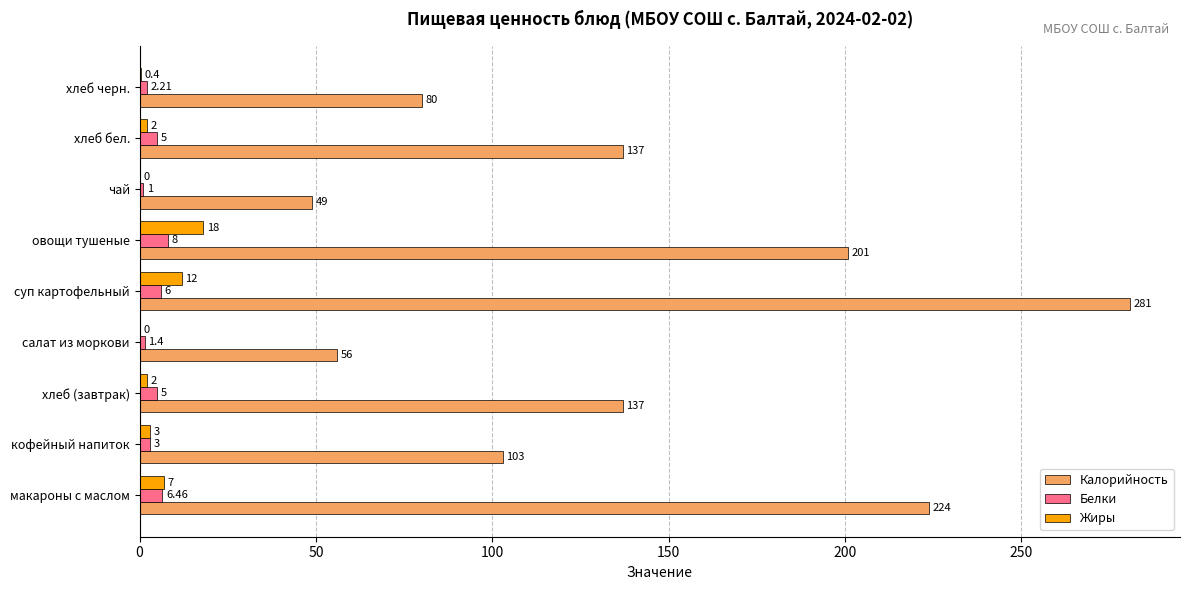

Which series changed the most between салат из моркови and хлеб черн.?

Калорийность